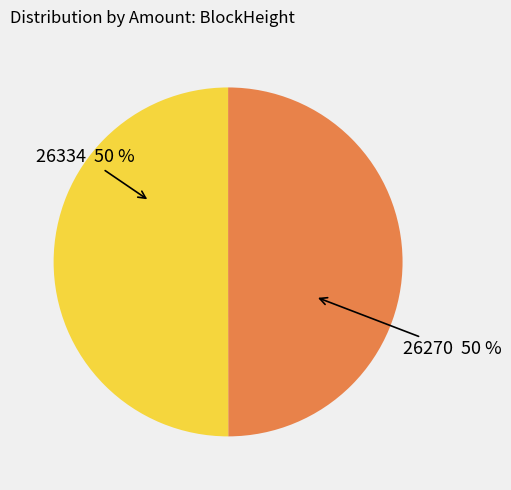

To the nearest percent, what is the average slice percentage?

50%